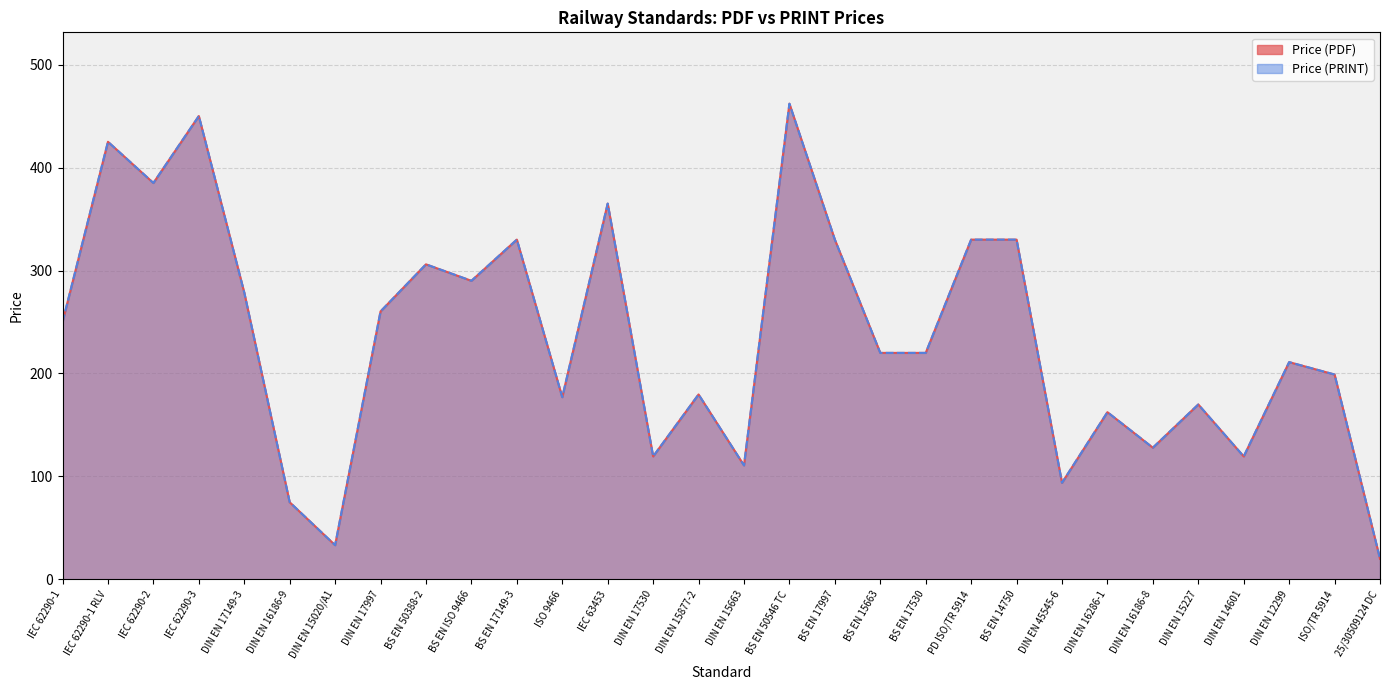

In Price (PDF), how many points are higher than both neighbors (excluding endpoints)?

10